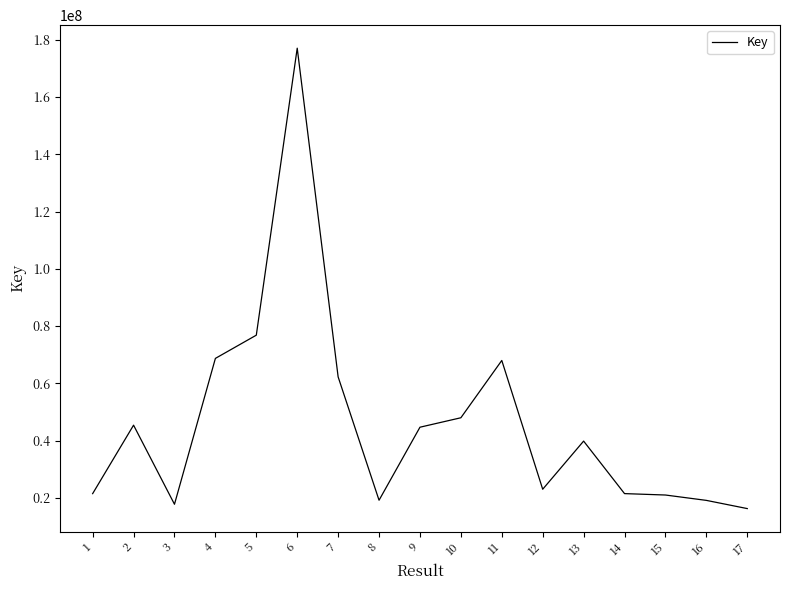

What is the ratio of the value at 10 to the value at 7?

0.8